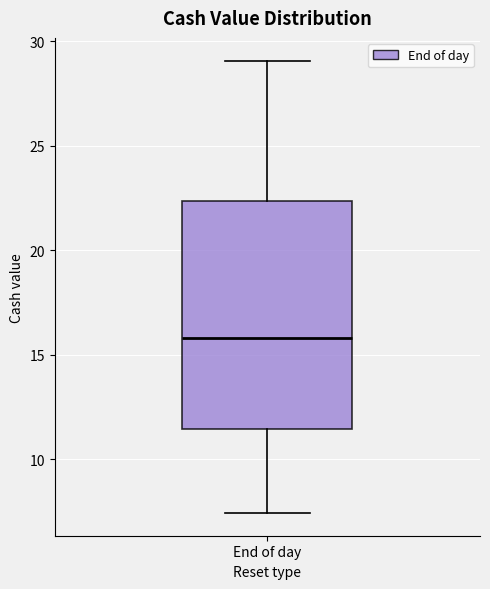

Read this box plot against the y-axis: the position of the median line, the range covered by the box, and the ends of both whiskers. The values are not printed on the chart, so give them approximately, as read against the axis.

median 16.0, box 11.5 to 22.5, whiskers 7.5 to 29.0